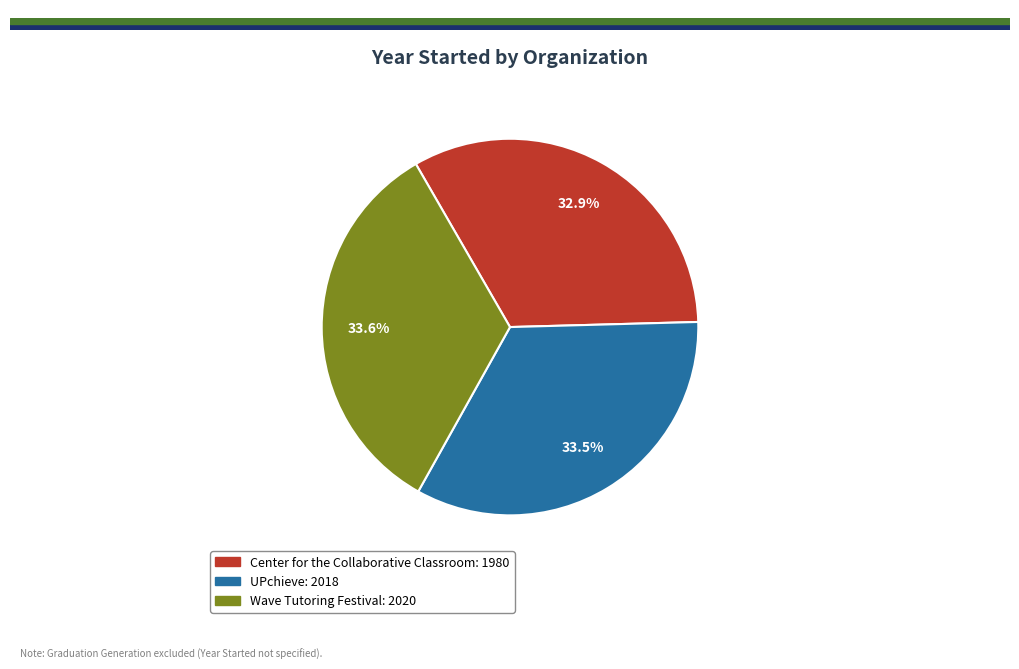

To the nearest percent, what portion does Center for the Collaborative Classroom represent?

33%